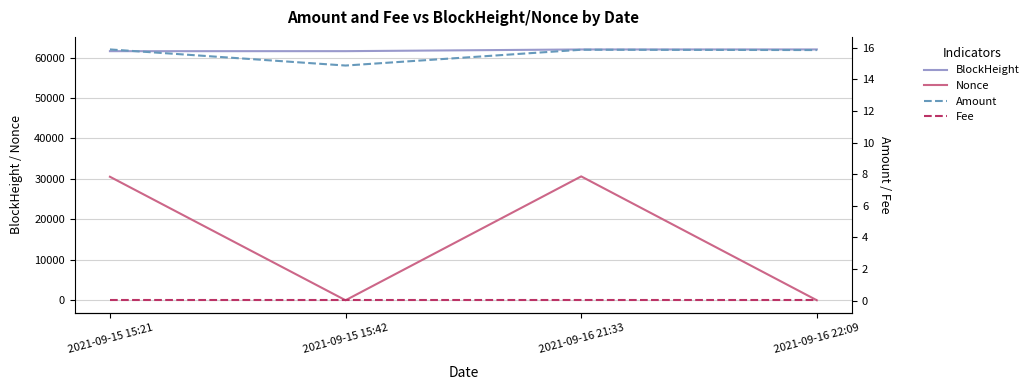

Is the value of BlockHeight at 2021-09-16 22:09 greater than the value of Nonce at 2021-09-15 15:42?

Yes